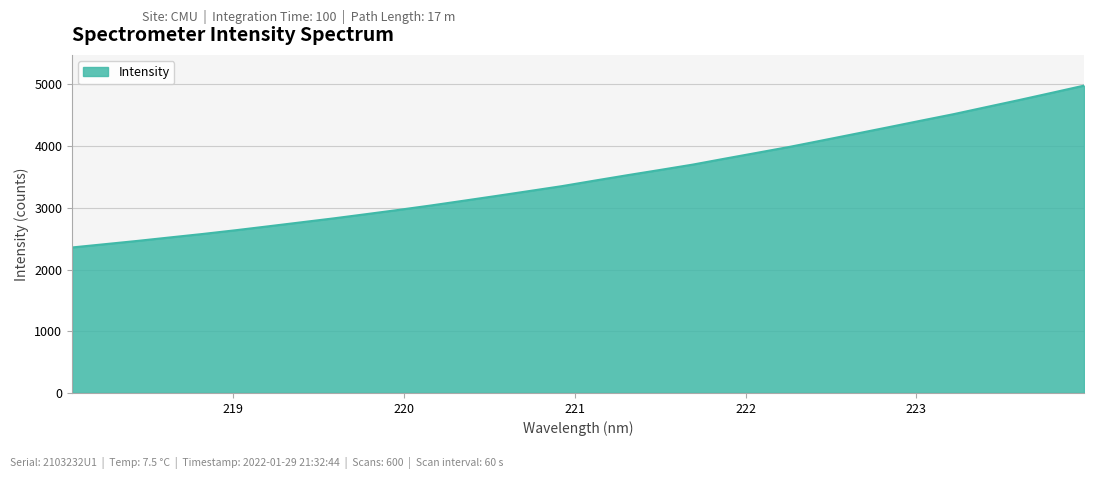

True or false: the data has more than 2 interior local peaks.

False